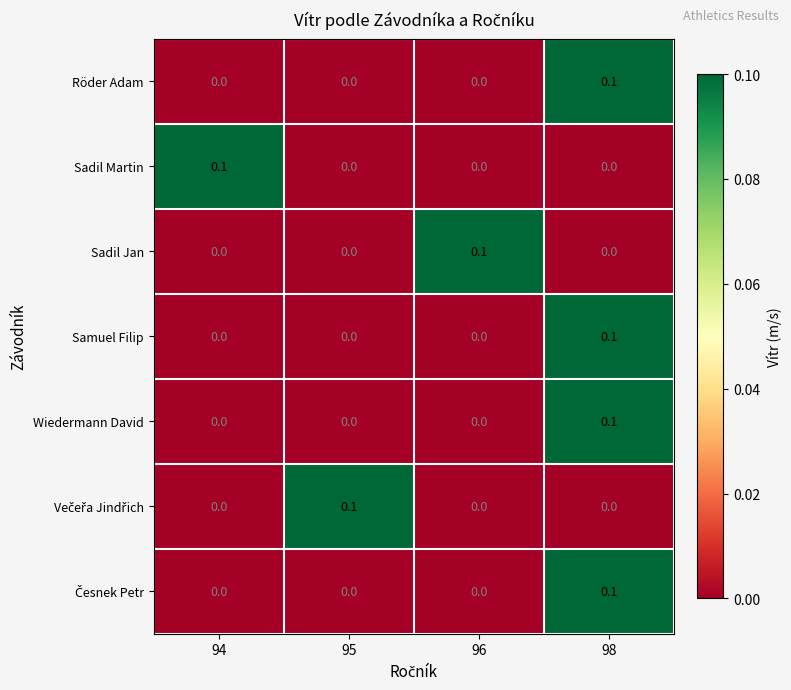

True or false: Samuel Filip has a value of 0.0 at 96.

True